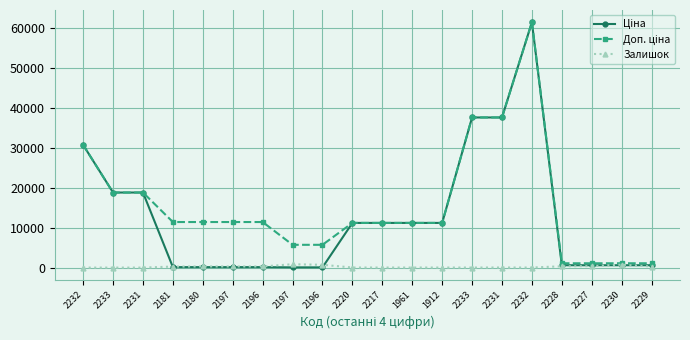

How many lines are shown in the chart?

3